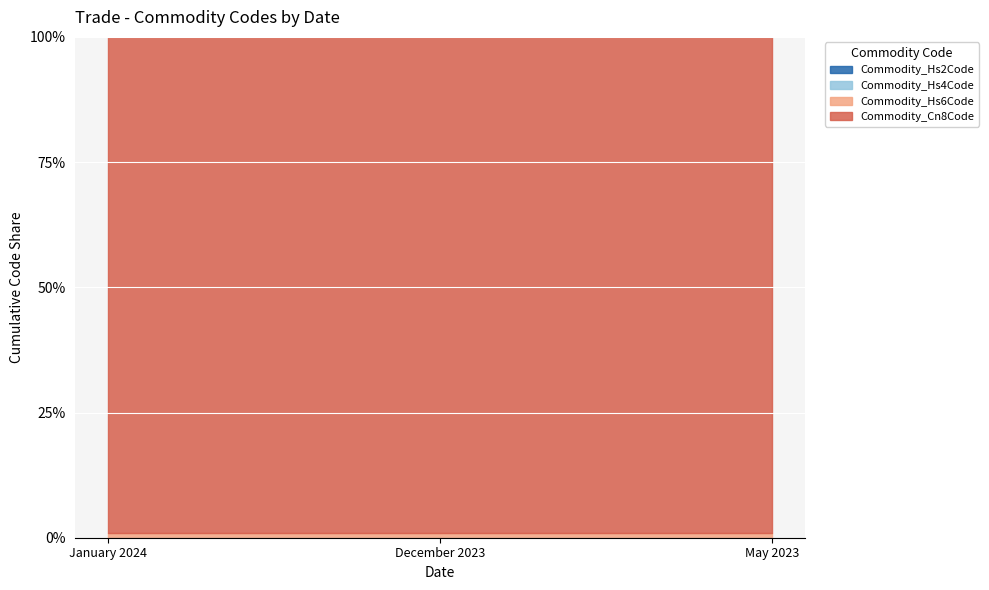

What is the total value across all series at January 2024?

100.0